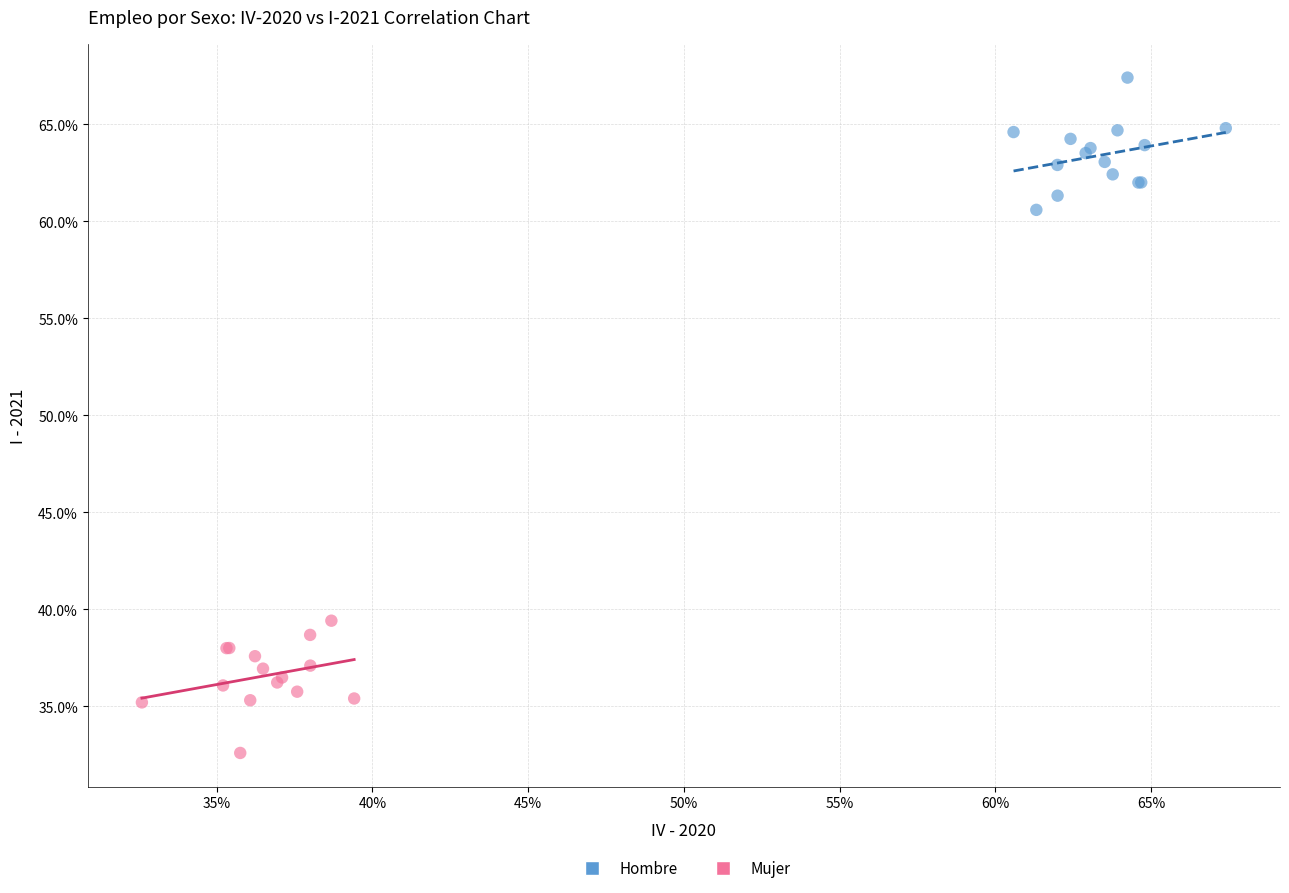

Which series reaches the maximum Y coordinate?

Hombre